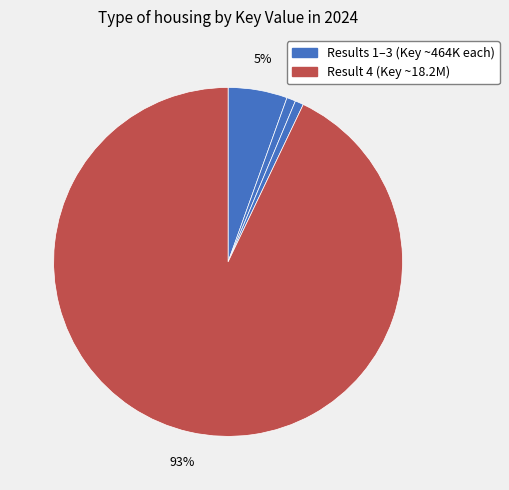

How many segments does this pie chart have?

4